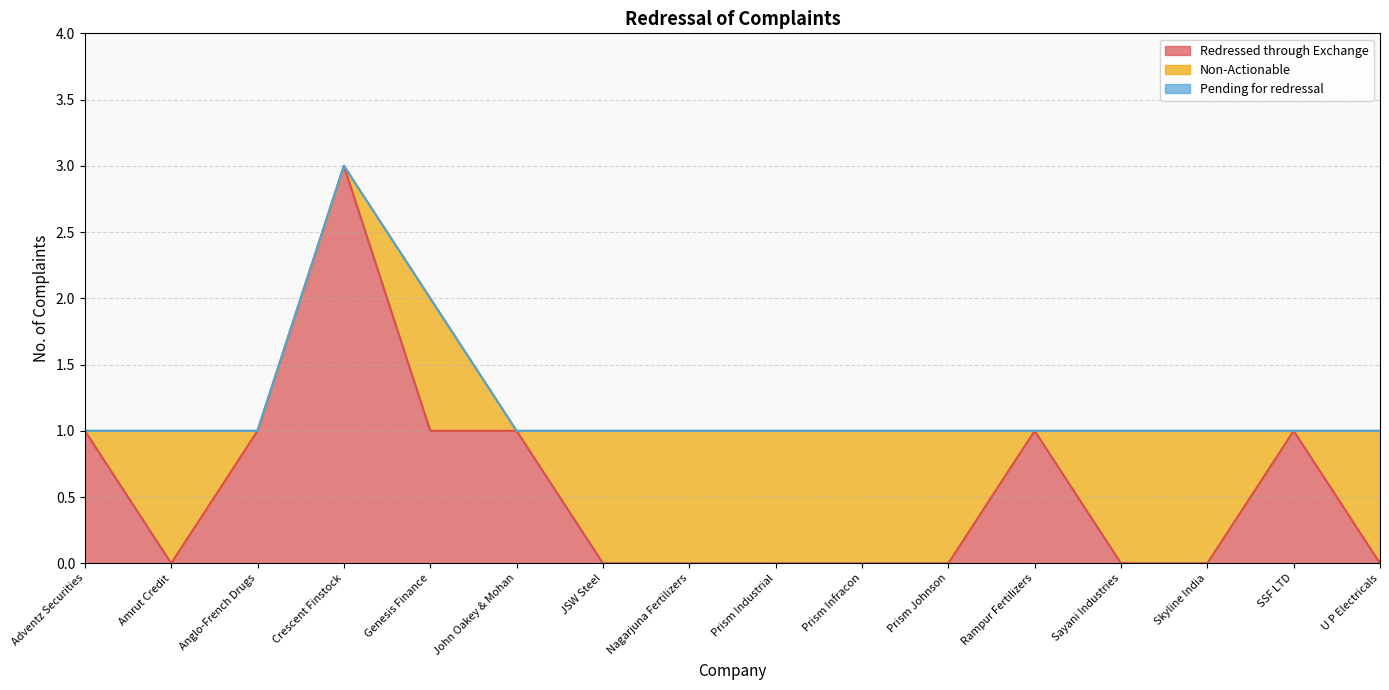

Reading left to right, what are all the values shown in this chart?

Redressed through Exchange: Adventz Securities=1	Amrut Credit=0	Anglo-French Drugs=1	Crescent Finstock=3	Genesis Finance=1	John Oakey & Mohan=1	JSW Steel=0	Nagarjuna Fertilizers=0	Prism Industrial=0	Prism Infracon=0	Prism Johnson=0	Rampur Fertilizers=1	Sayani Industries=0	Skyline India=0	SSF LTD=1	U P Electricals=0
Non-Actionable: Adventz Securities=0	Amrut Credit=1	Anglo-French Drugs=0	Crescent Finstock=0	Genesis Finance=1	John Oakey & Mohan=0	JSW Steel=1	Nagarjuna Fertilizers=1	Prism Industrial=1	Prism Infracon=1	Prism Johnson=1	Rampur Fertilizers=0	Sayani Industries=1	Skyline India=1	SSF LTD=0	U P Electricals=1
Pending for redressal: Adventz Securities=0	Amrut Credit=0	Anglo-French Drugs=0	Crescent Finstock=0	Genesis Finance=0	John Oakey & Mohan=0	JSW Steel=0	Nagarjuna Fertilizers=0	Prism Industrial=0	Prism Infracon=0	Prism Johnson=0	Rampur Fertilizers=0	Sayani Industries=0	Skyline India=0	SSF LTD=0	U P Electricals=0